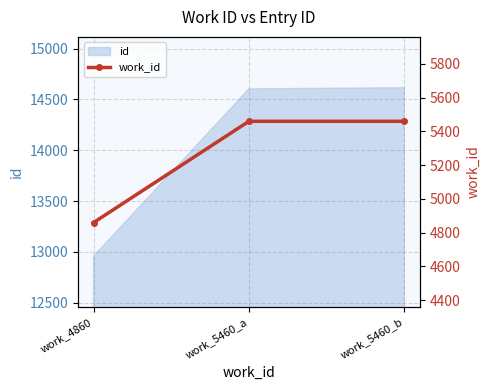

What is the sum of the values at work_5460_a and work_5460_b?

10920